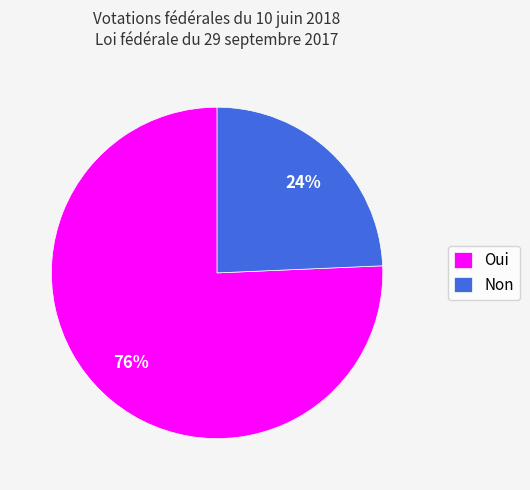

To the nearest percent, what portion does Non represent?

24%